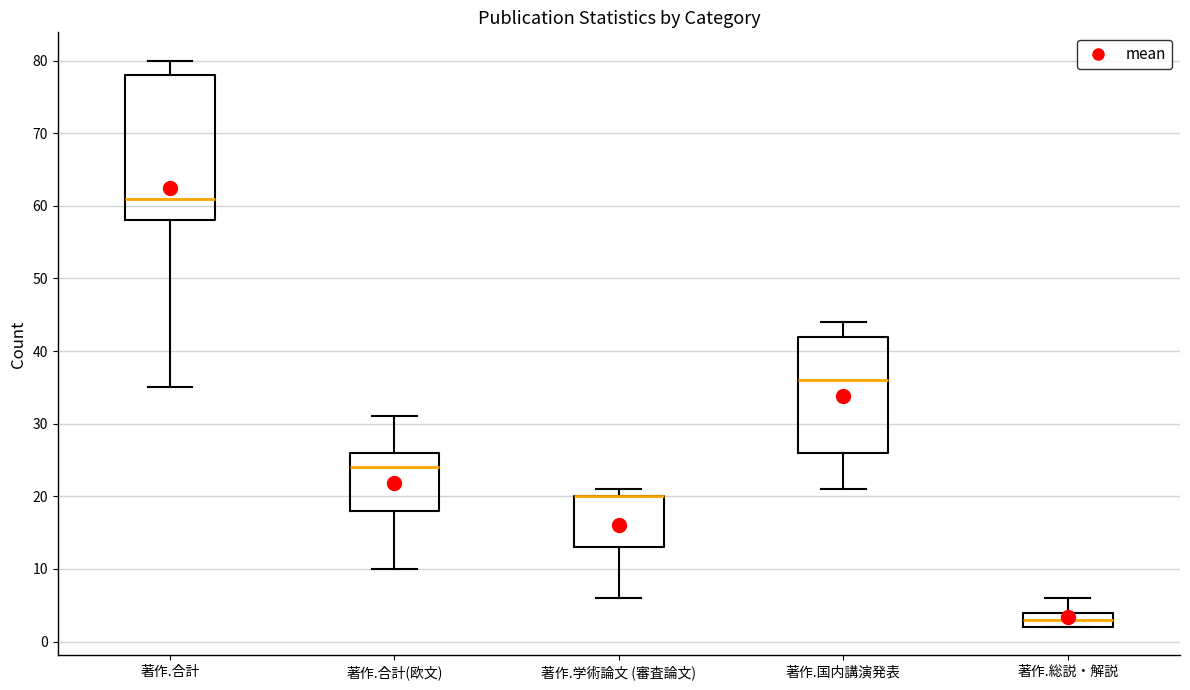

Comparing the boxes themselves (not the whiskers), which one is the tallest?

著作.合計